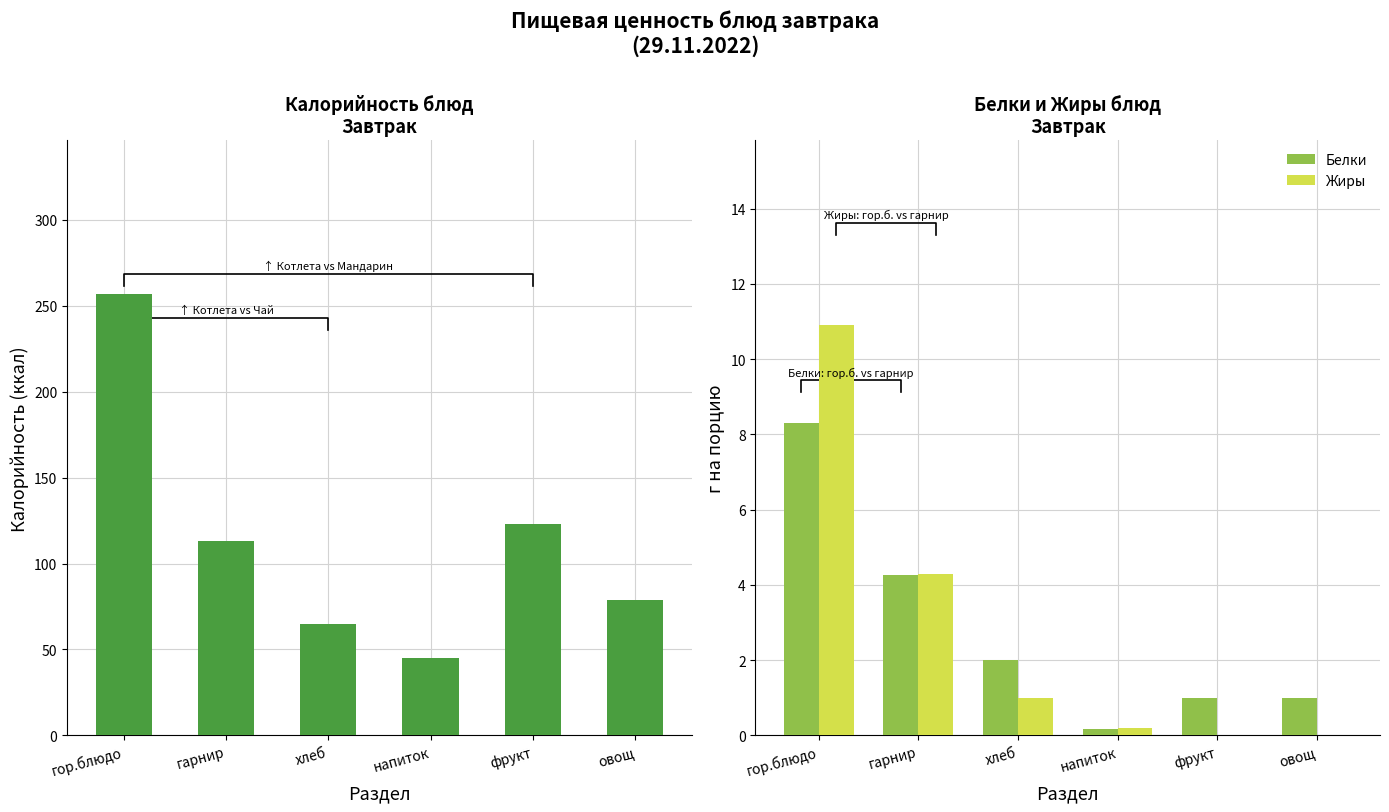

How many values in the Калорийность series exceed 113?

2